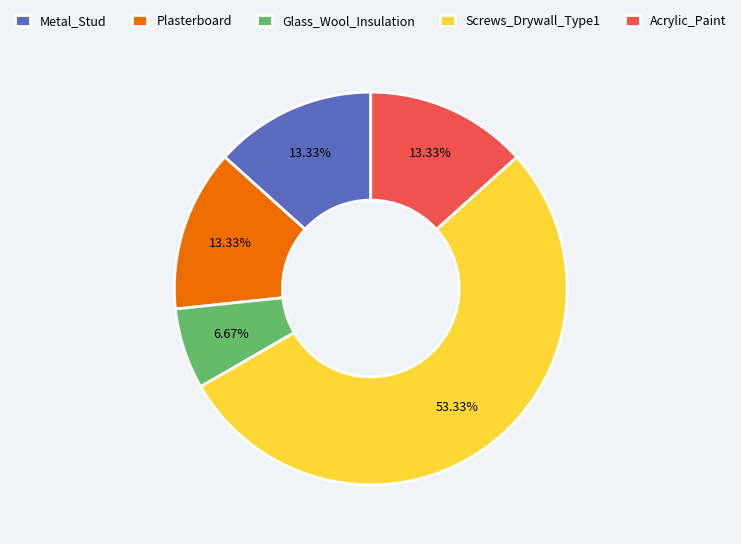

To the nearest percent, what is the difference between the Screws_Drywall_Type1 and Metal_Stud slice percentages?

40%